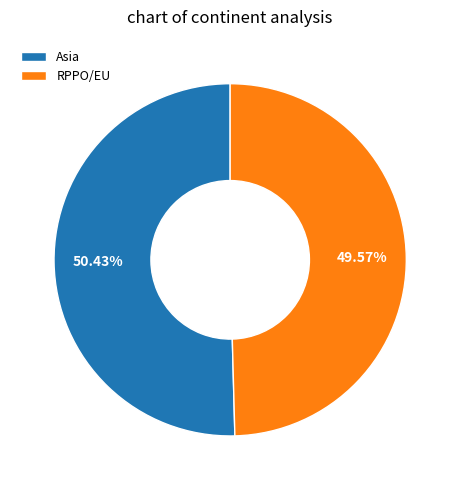

True or false: Asia accounts for 50% of the total.

True